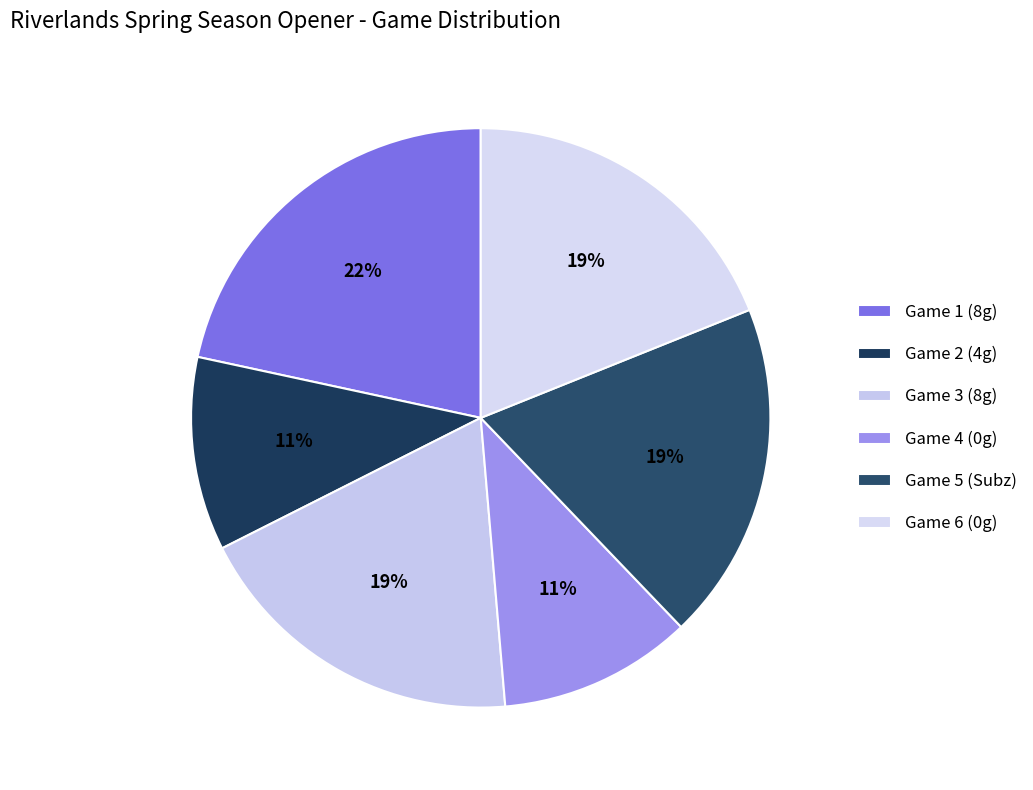

Does Game 6 (0g) represent more than half of the total?

No